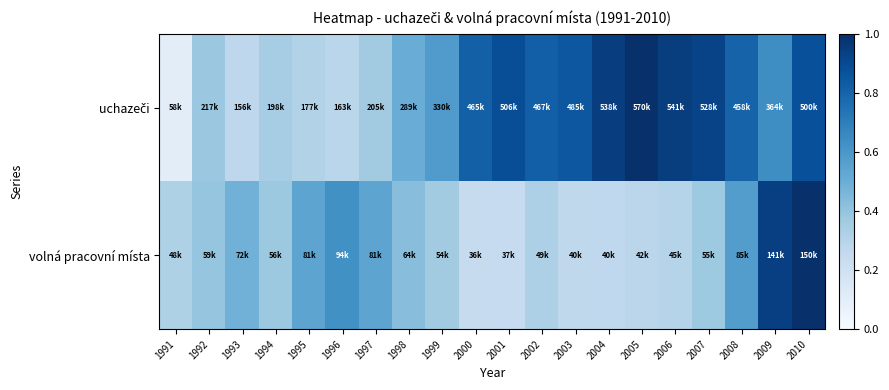

What is the minimum value shown in the chart?

0.1